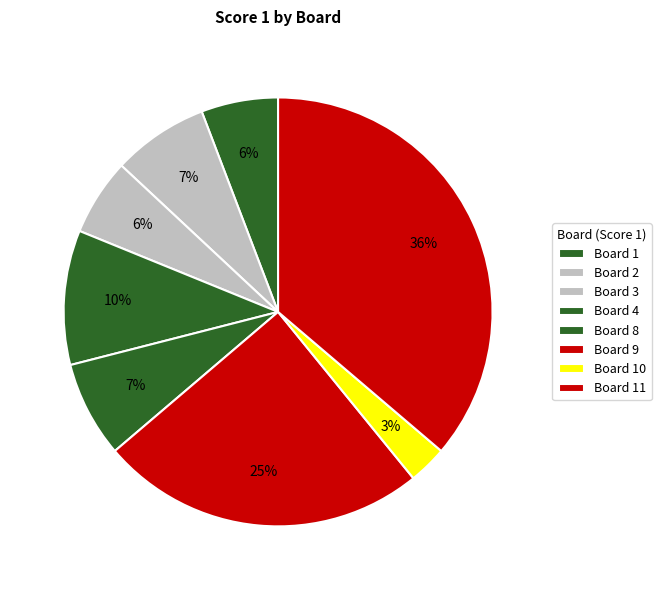

Count the number of slices in the pie.

8